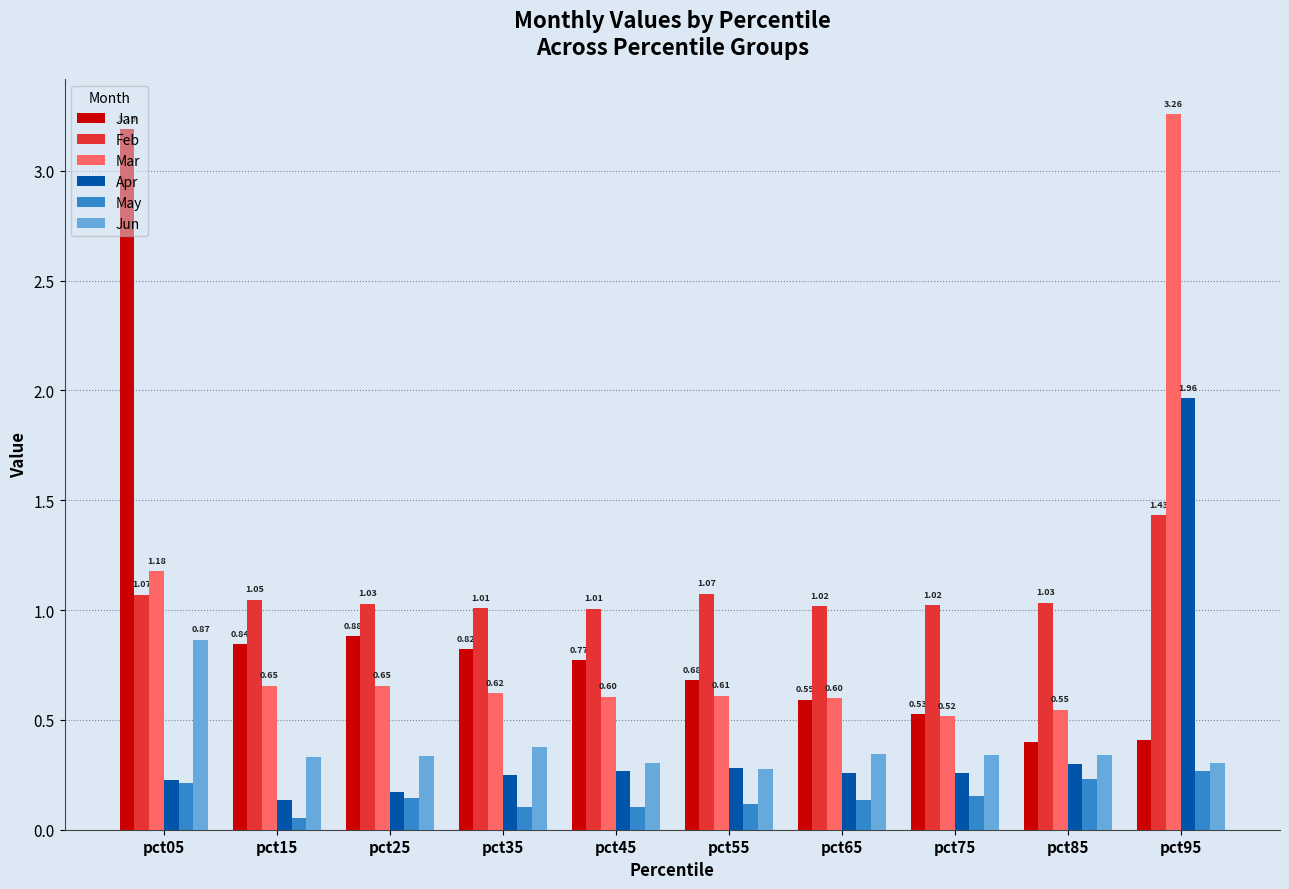

List the series in order of their peak value, highest first.

Mar, Jan, Apr, Feb, Jun, May